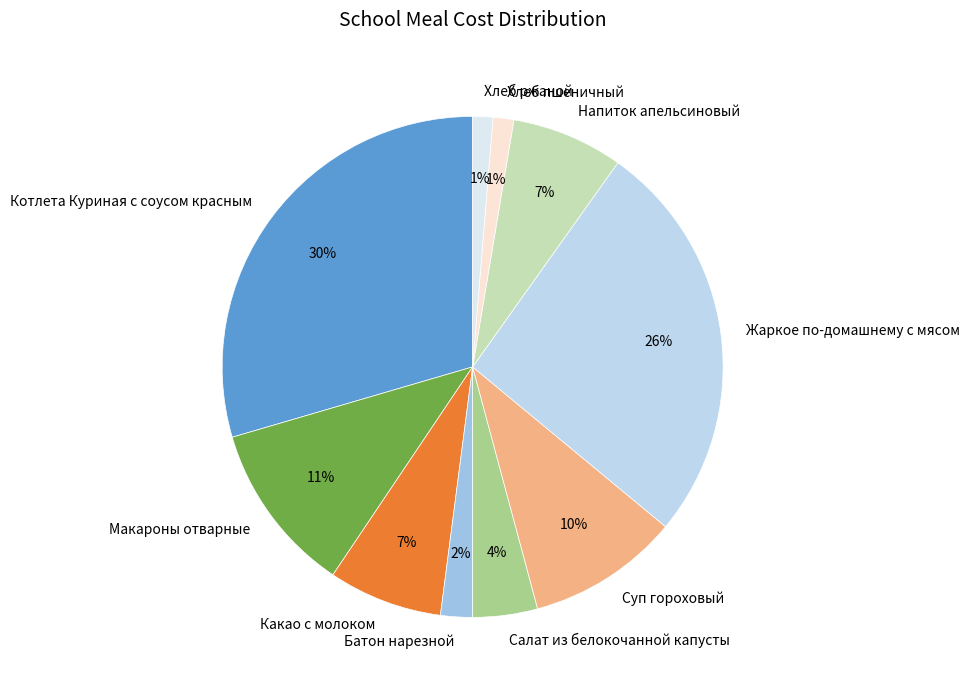

Which slice is the largest?

Котлета Куриная с соусом красным